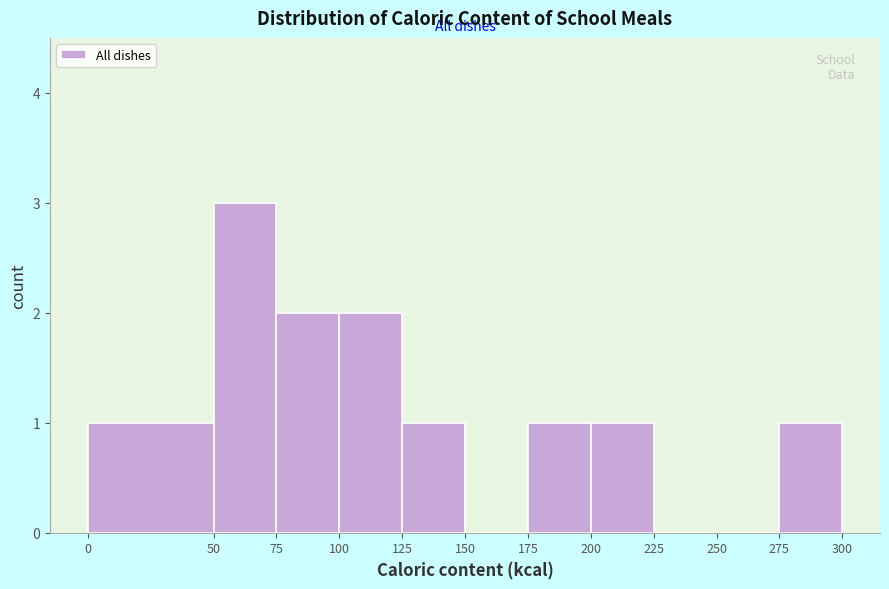

Reading left to right, list every bar in this chart as the range it spans on the x-axis followed by its height. The values are not printed on the chart, so give them approximately, as read against the axis.

0 to 50: 1
50 to 75: 3
75 to 100: 2
100 to 125: 2
125 to 150: 1
150 to 175: 0
175 to 200: 1
200 to 225: 1
225 to 250: 0
250 to 275: 0
275 to 300: 1